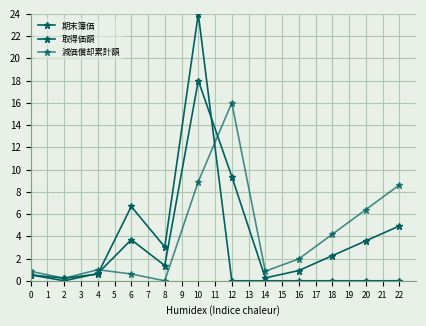

What is the difference between the maximum and minimum values in the 期末簿価 series?

24.0